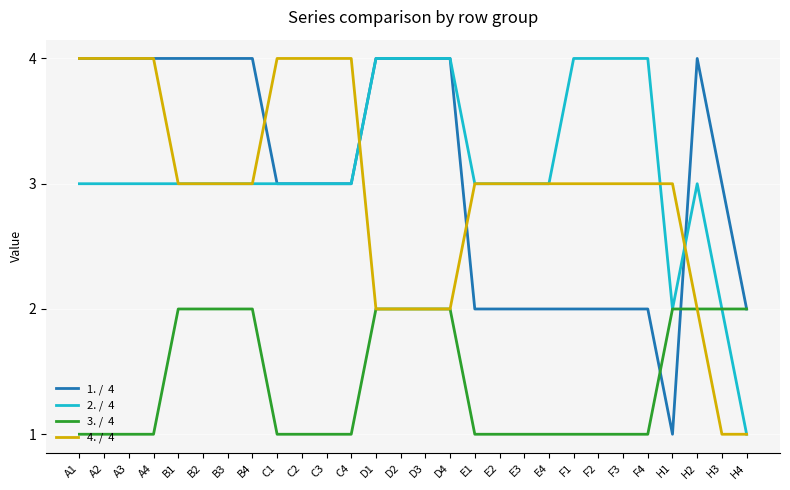

What is the greatest value displayed?

4